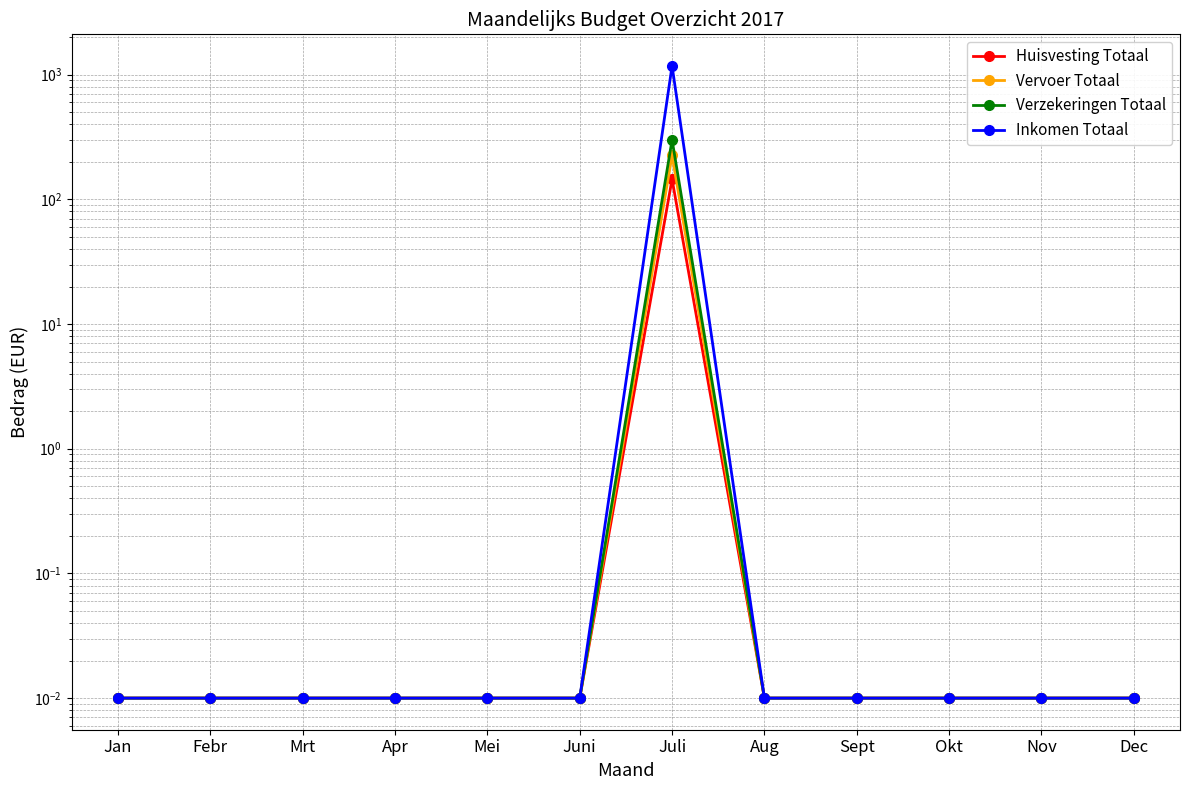

Between Dec and Sept, which is larger?

Dec